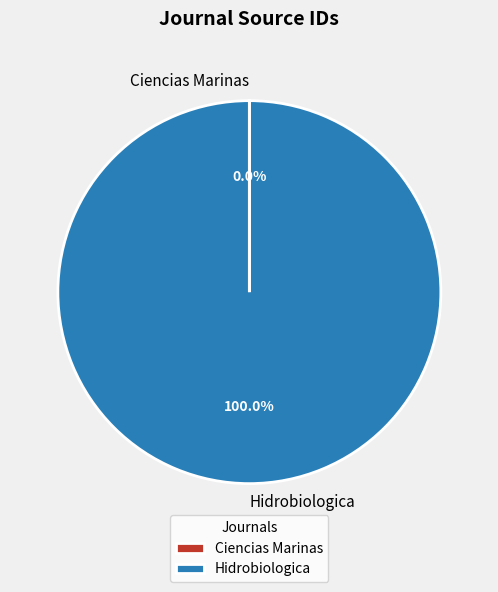

What is the largest slice in the pie chart?

Hidrobiologica